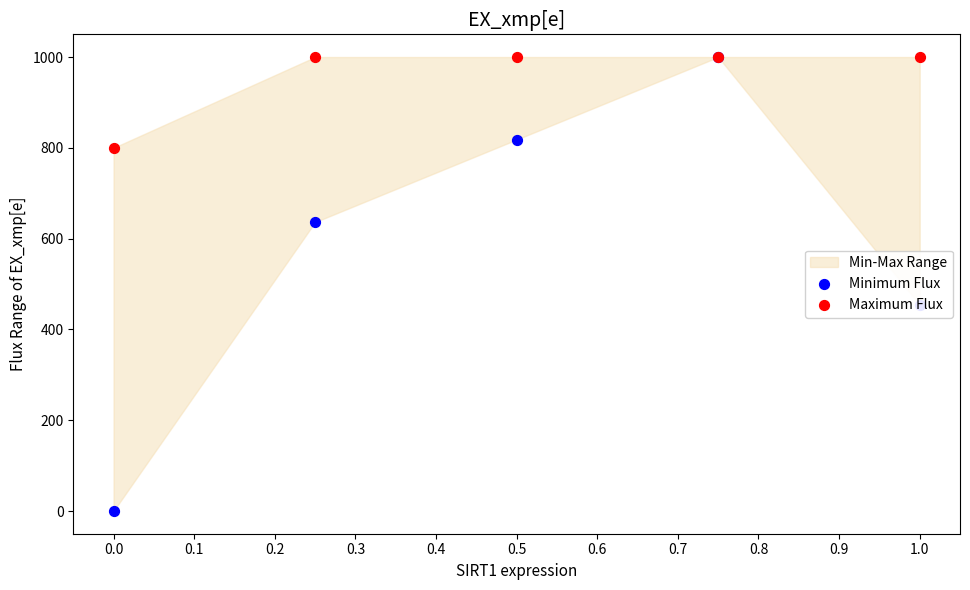

Which series has the largest total across all categories?

Maximum Flux